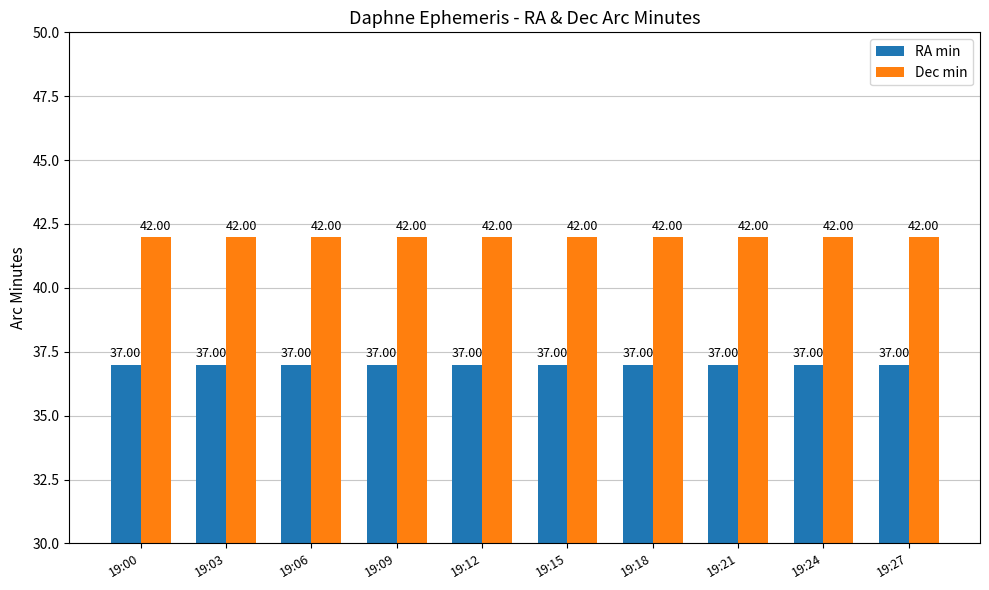

Reading left to right, what are all the values shown in this chart?

RA min: 19:00=37	19:03=37	19:06=37	19:09=37	19:12=37	19:15=37	19:18=37	19:21=37	19:24=37	19:27=37
Dec min: 19:00=42	19:03=42	19:06=42	19:09=42	19:12=42	19:15=42	19:18=42	19:21=42	19:24=42	19:27=42